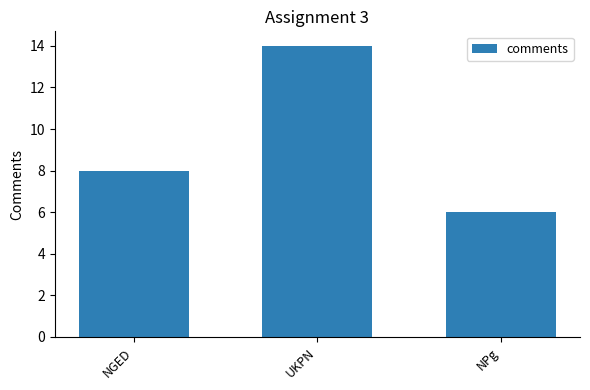

Approximately how many times larger is the value at NGED compared to NPg?

1.3